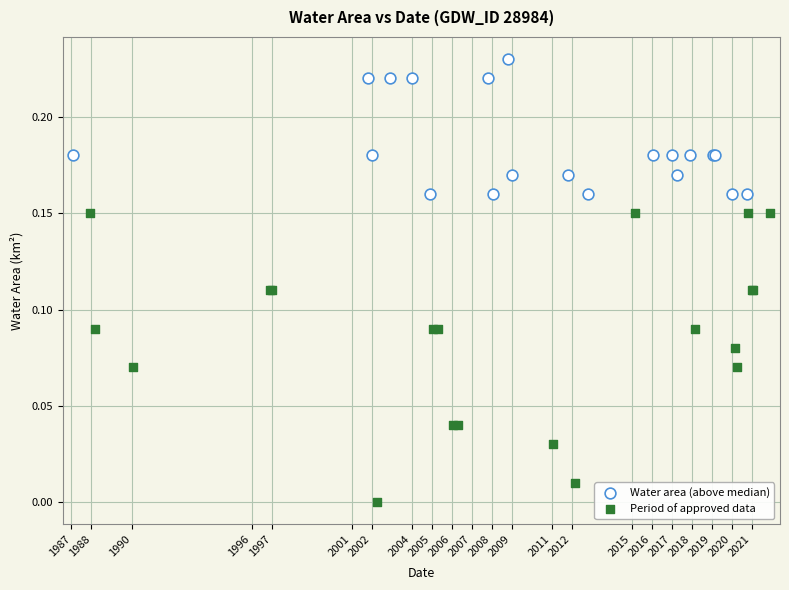

Which series contains the lowest Y value?

Period of approved data